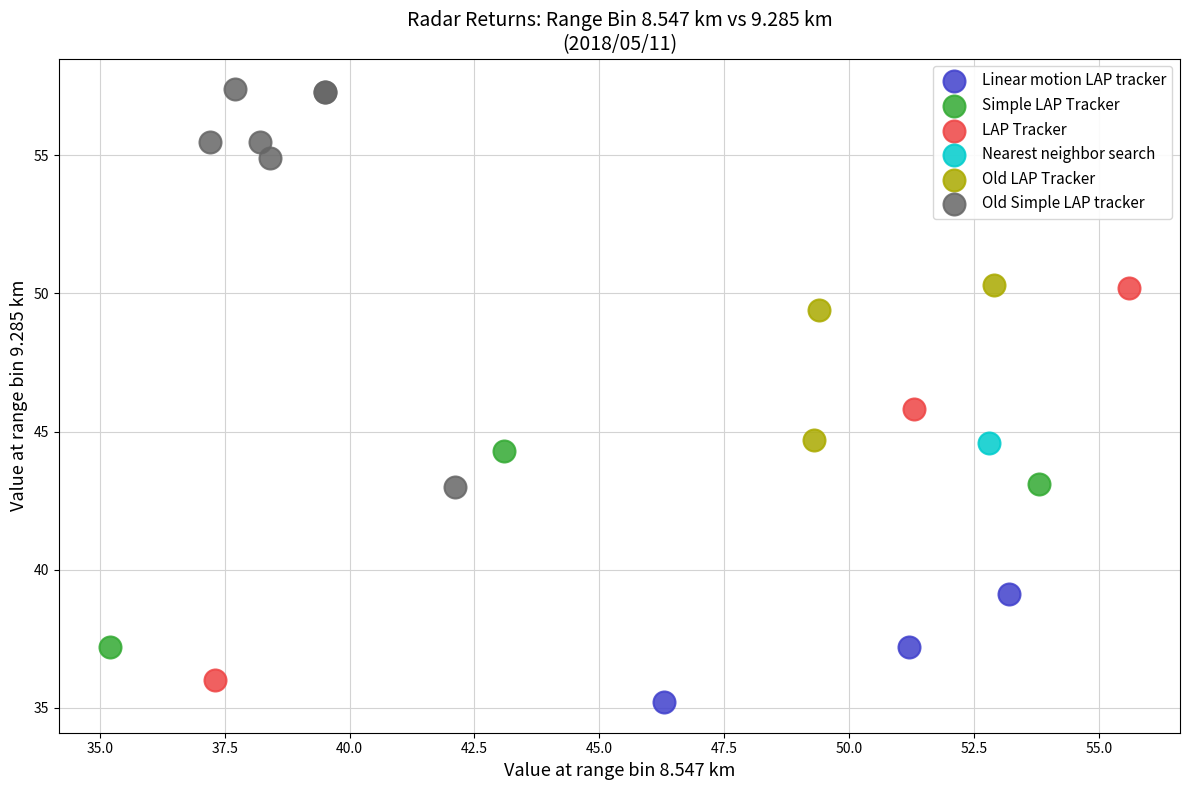

What are all the series names shown in the legend?

Linear motion LAP tracker, Simple LAP Tracker, LAP Tracker, Nearest neighbor search, Old LAP Tracker, Old Simple LAP tracker